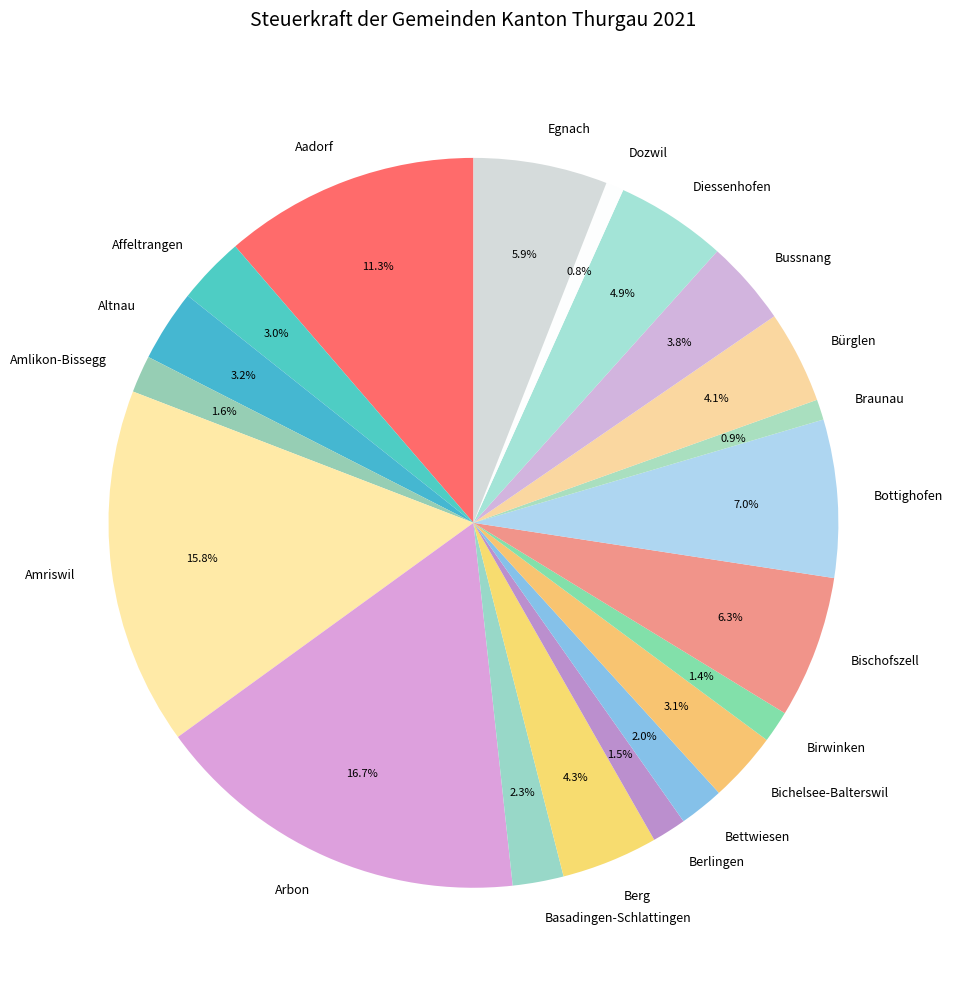

To the nearest percent, what is the difference between the Berg and Basadingen-Schlattingen slice percentages?

2%